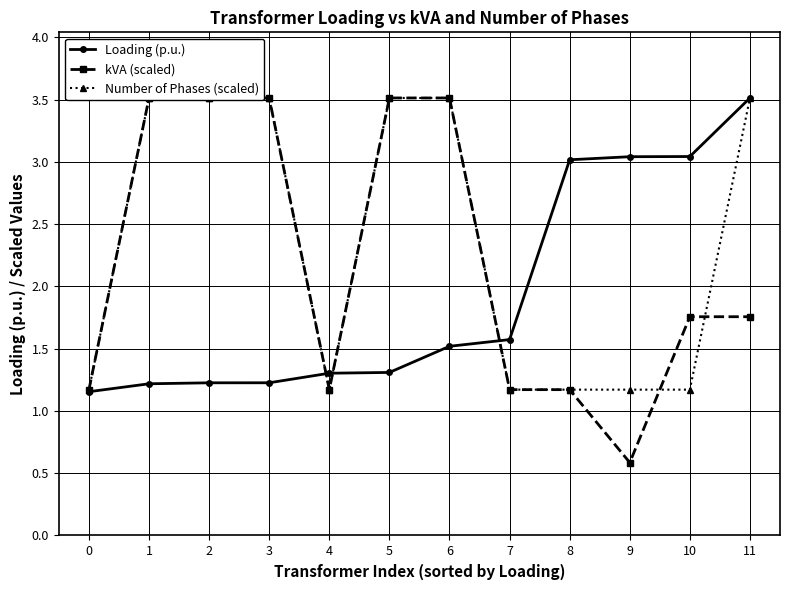

Which series has the largest total across all categories?

Number of Phases (scaled)